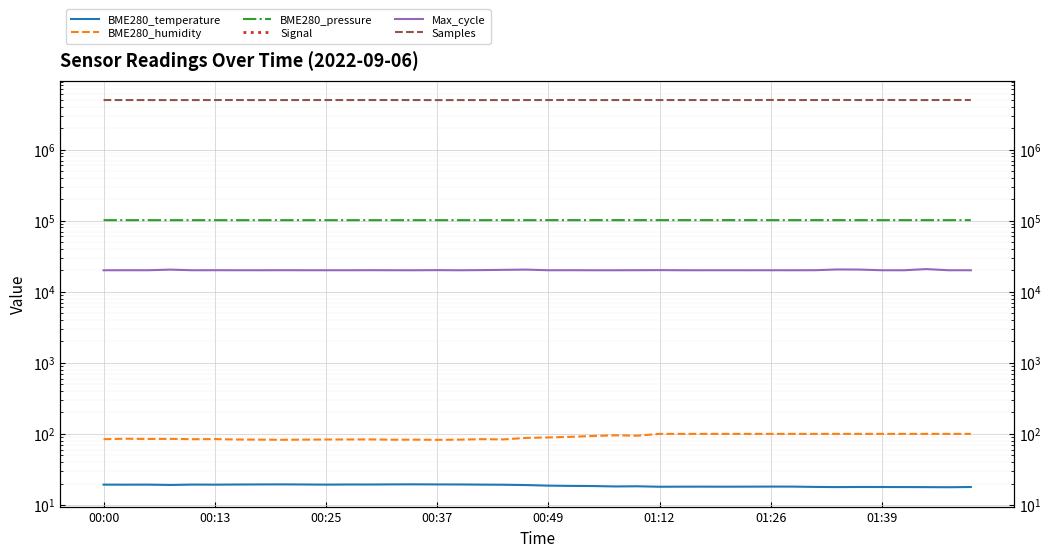

True or false: BME280_pressure and Signal cross at least once.

False